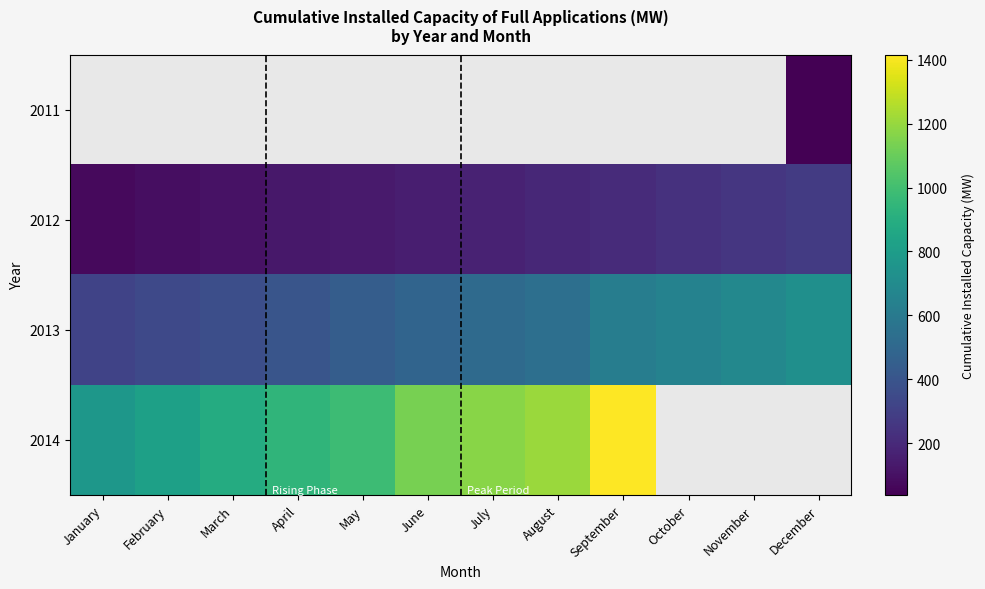

Which series changed the most between February and March?

2014